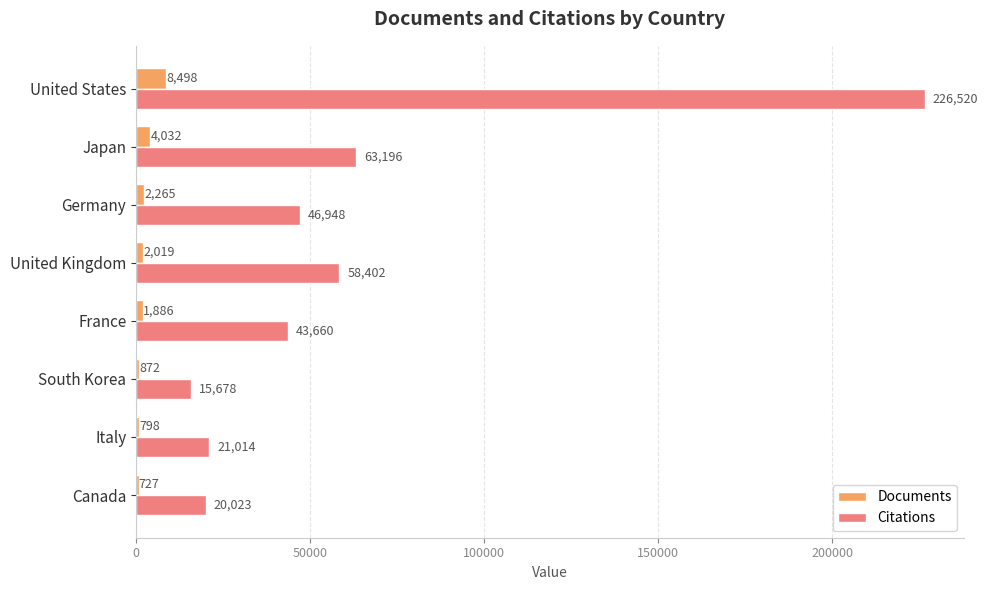

Read the Documents value at South Korea, to the nearest 10.

870